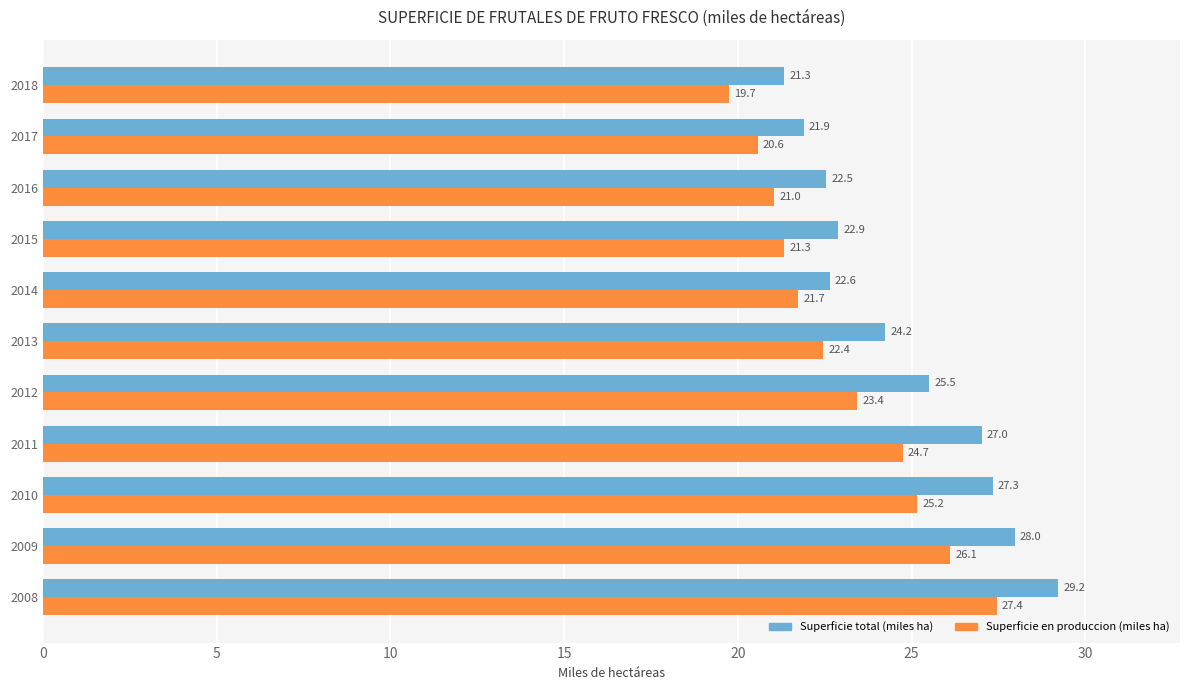

At how many categories does at least one series exceed 22?

9